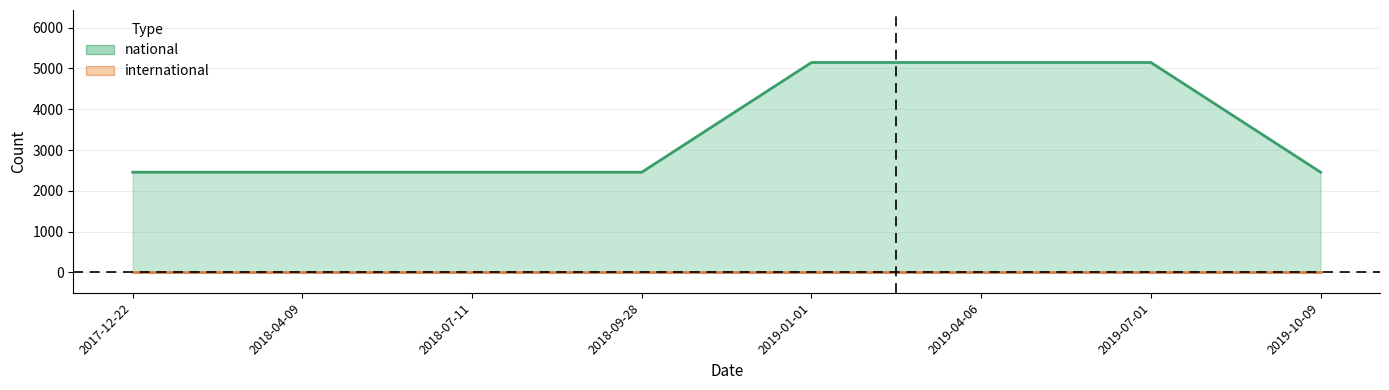

Does the chart display data point markers on the line(s)?

No